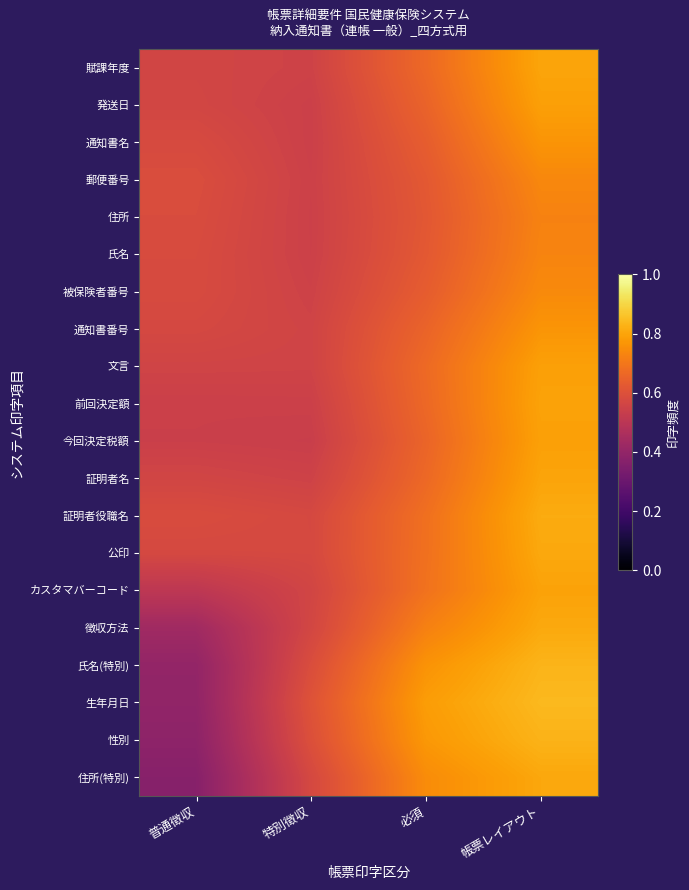

At which category is the sum across all series the highest?

帳票レイアウト